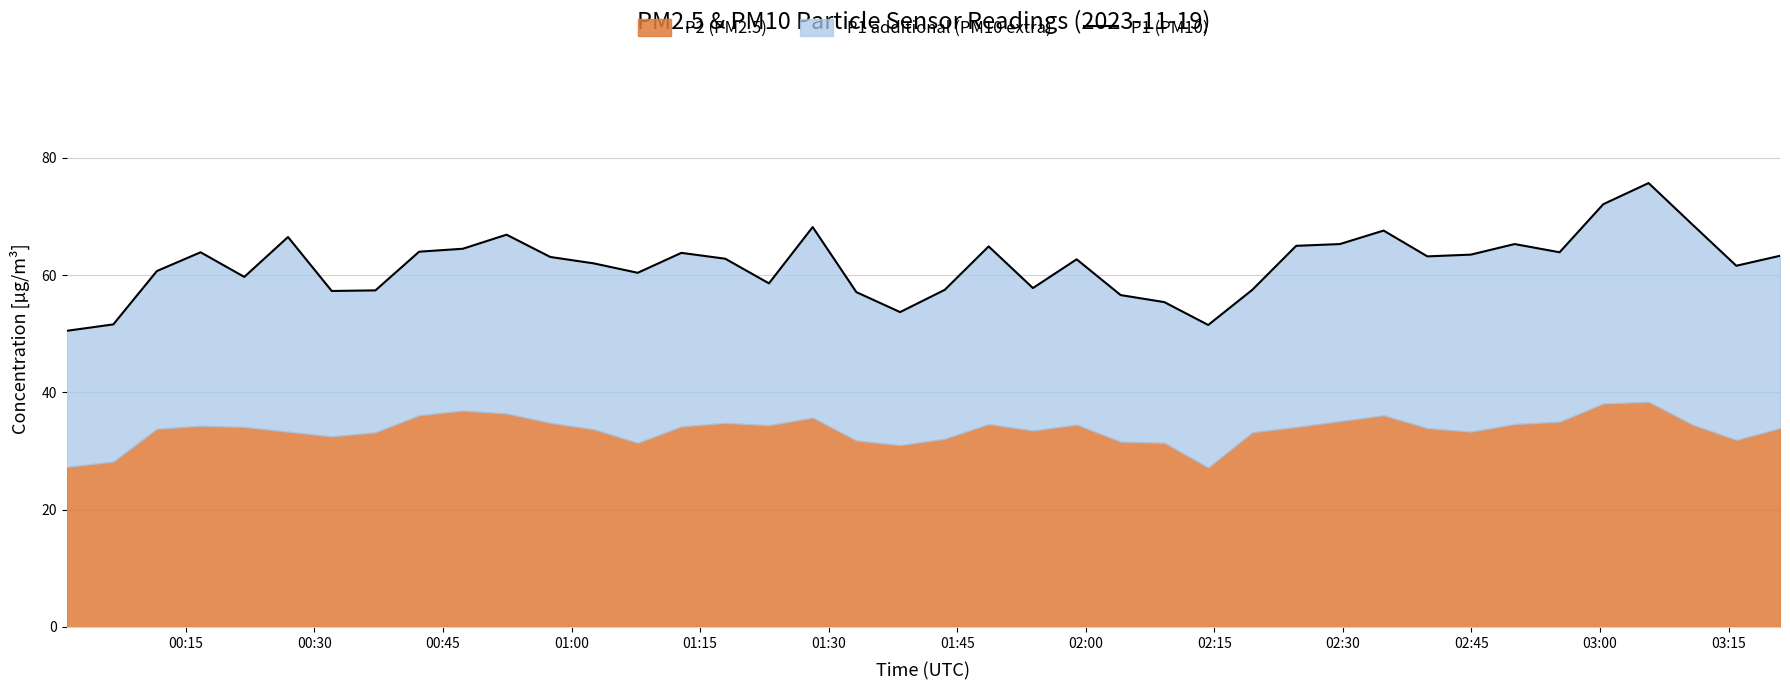

Approximately how many times larger is the value at 02:00 compared to 00:30?

1.1